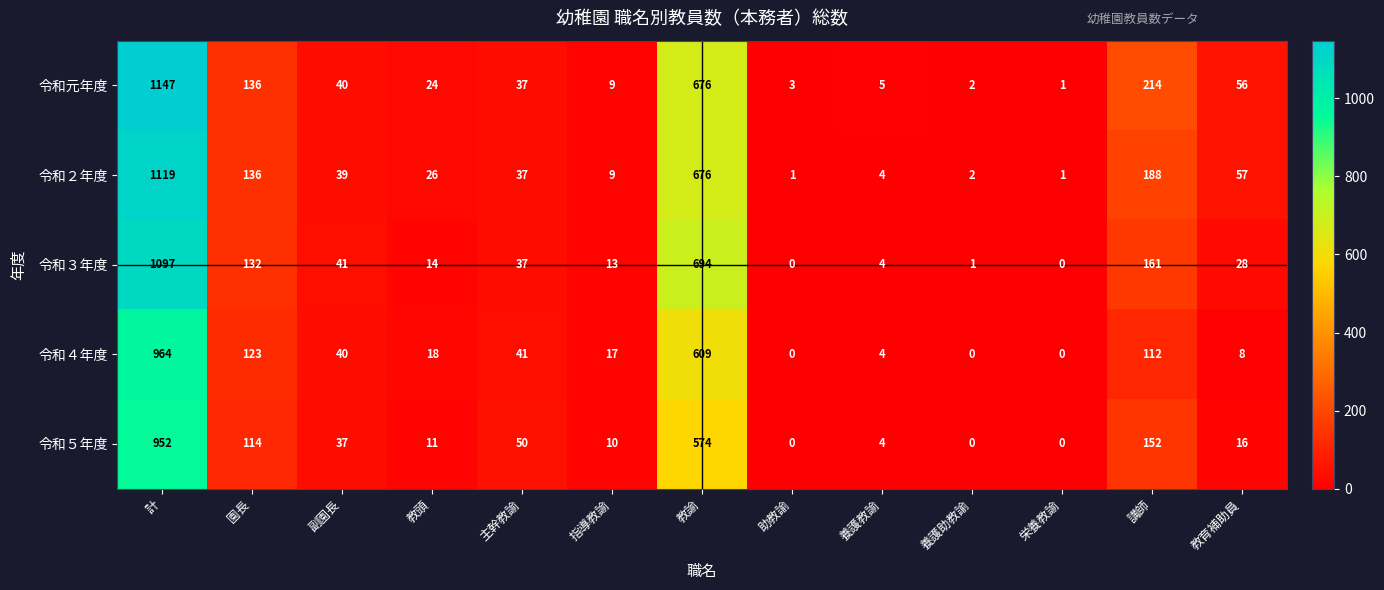

True or false: 令和元年度 has a value of 5 at 養護教諭.

True